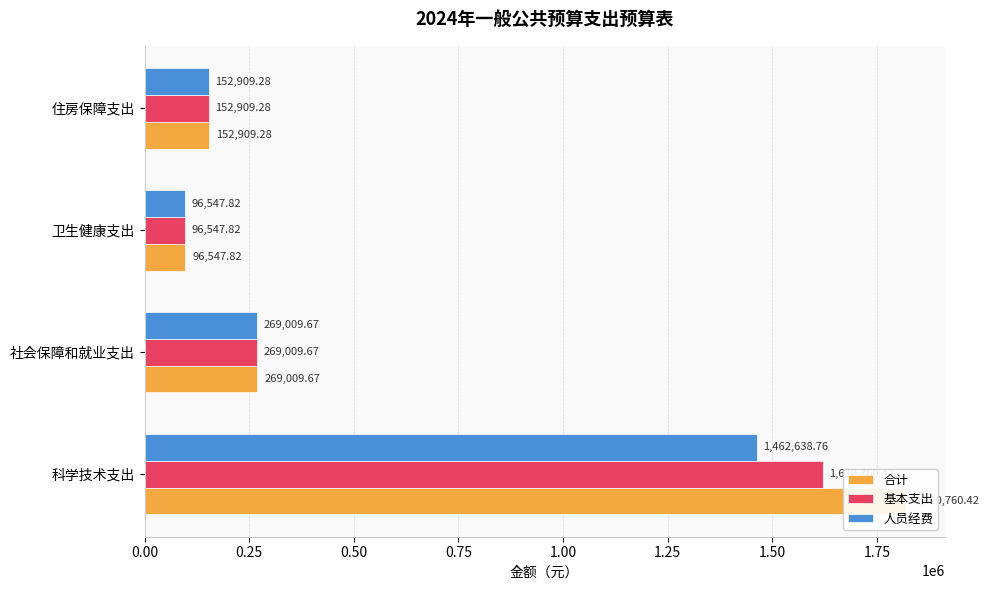

At how many categories does at least one series exceed 1754975?

1